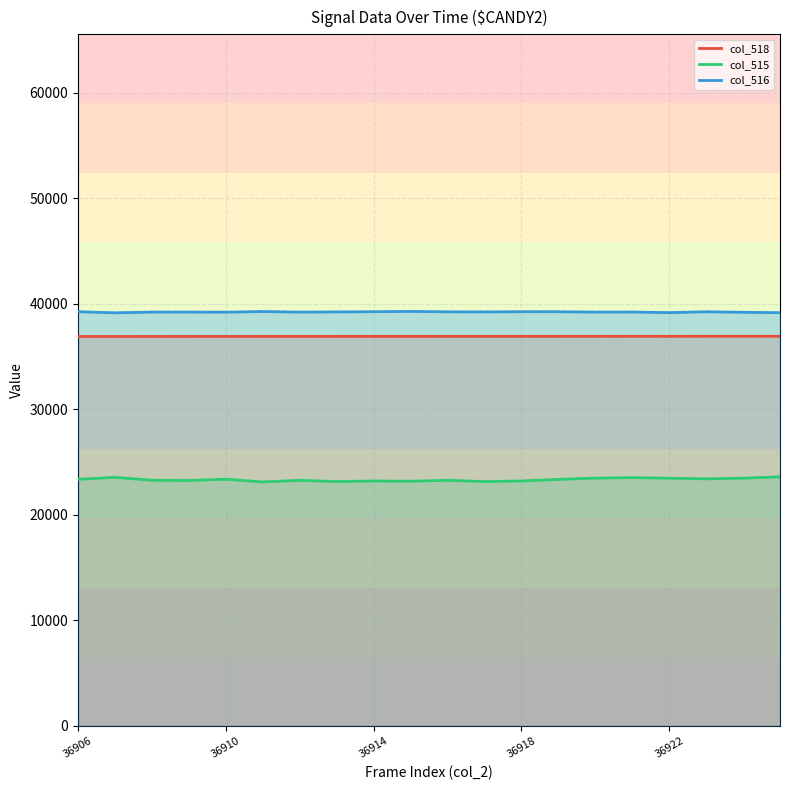

What is the difference between the second highest and second lowest values in the col_518 series?

17